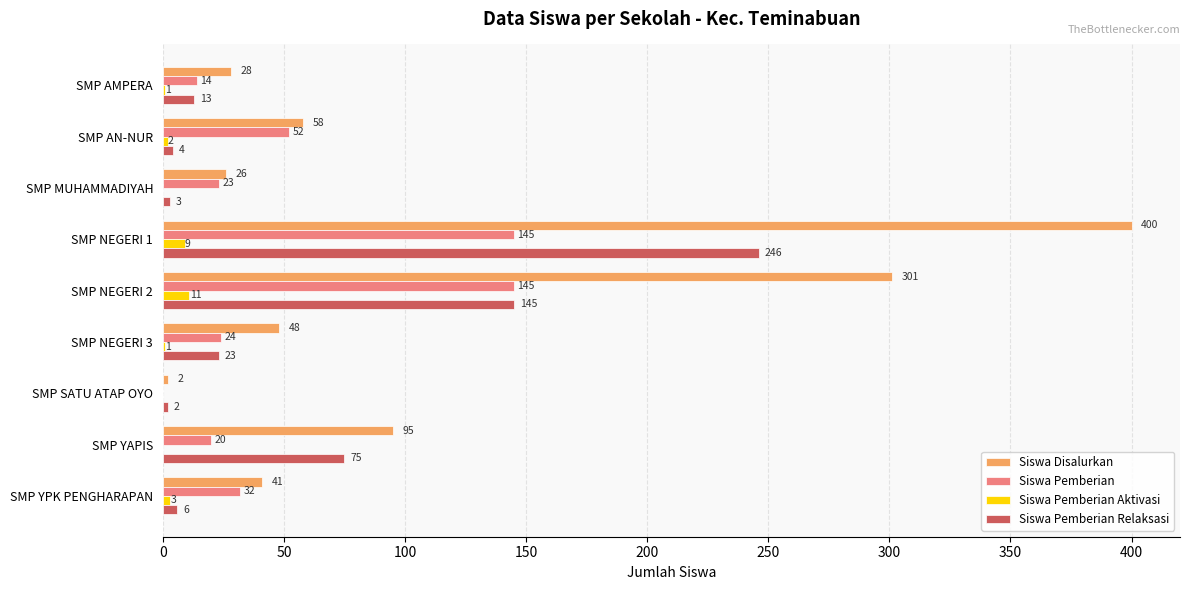

Which series has the largest total across all categories?

Siswa Disalurkan